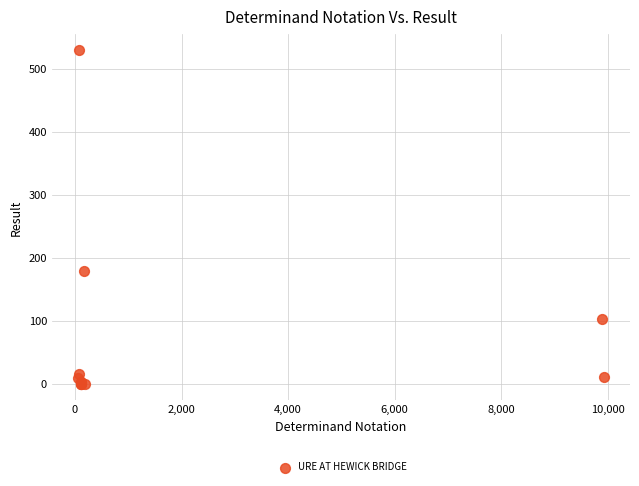

What Y value in the scatter plot is closest to 264?

179.0